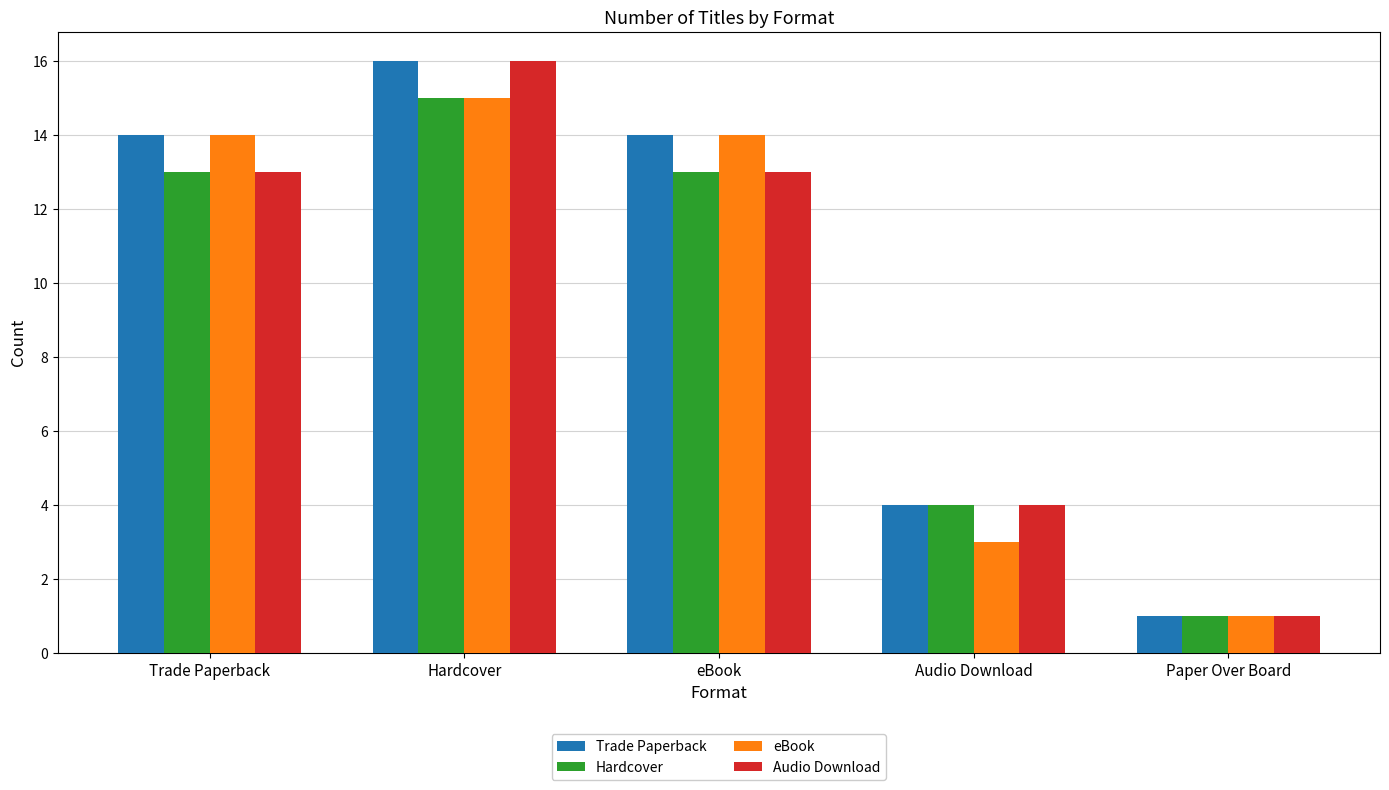

What is the label of the 3rd bar from the left?

eBook